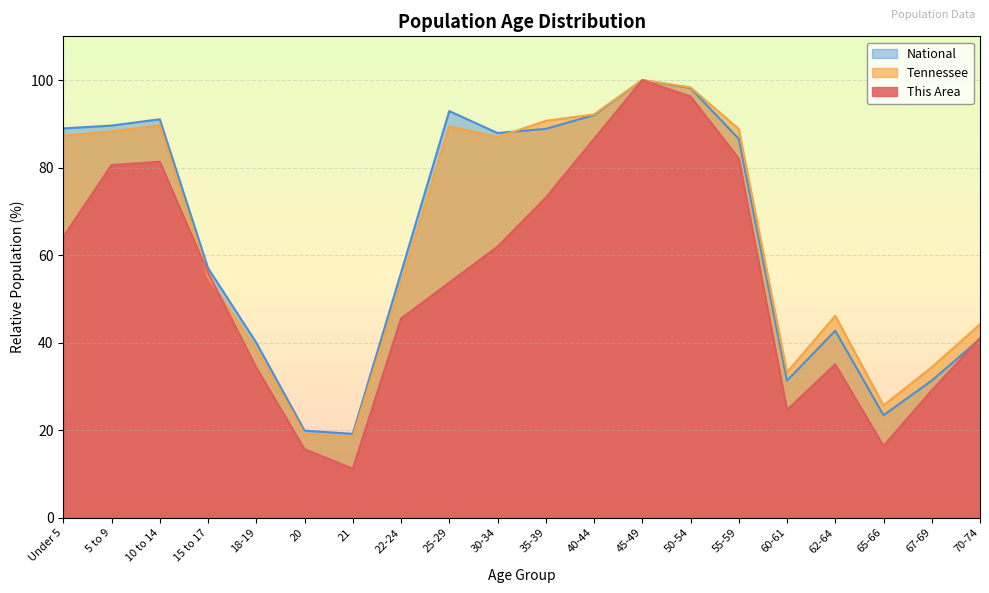

Reading left to right, what are all the values shown in this chart?

This Area: 64.2	80.6	81.3	56.0	34.3	15.7	11.2	45.5	53.7	61.9	73.1	86.6	100.0	96.3	82.1	24.6	35.1	16.4	29.1	41.0
Tennessee: 87.3	88.2	89.7	55.0	38.6	19.1	18.5	53.6	89.4	87.0	90.7	92.2	100.0	98.3	88.8	33.2	46.1	25.7	34.4	44.2
National: 89.0	89.6	91.1	57.0	40.0	19.9	19.2	56.0	92.9	87.9	88.9	92.0	100.0	98.2	86.6	31.3	42.7	23.4	31.3	40.9